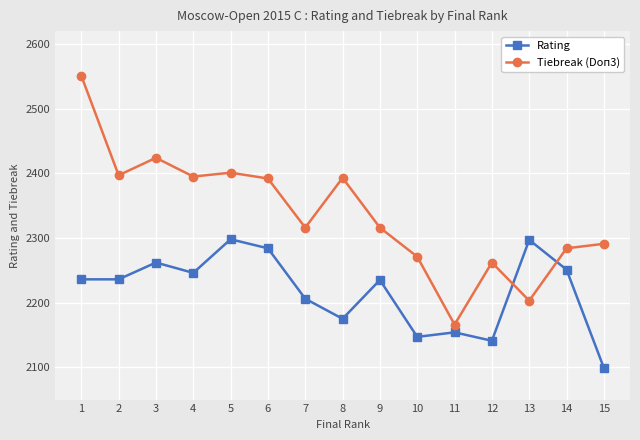

True or false: Rating has a value of 2297 at 13.

True